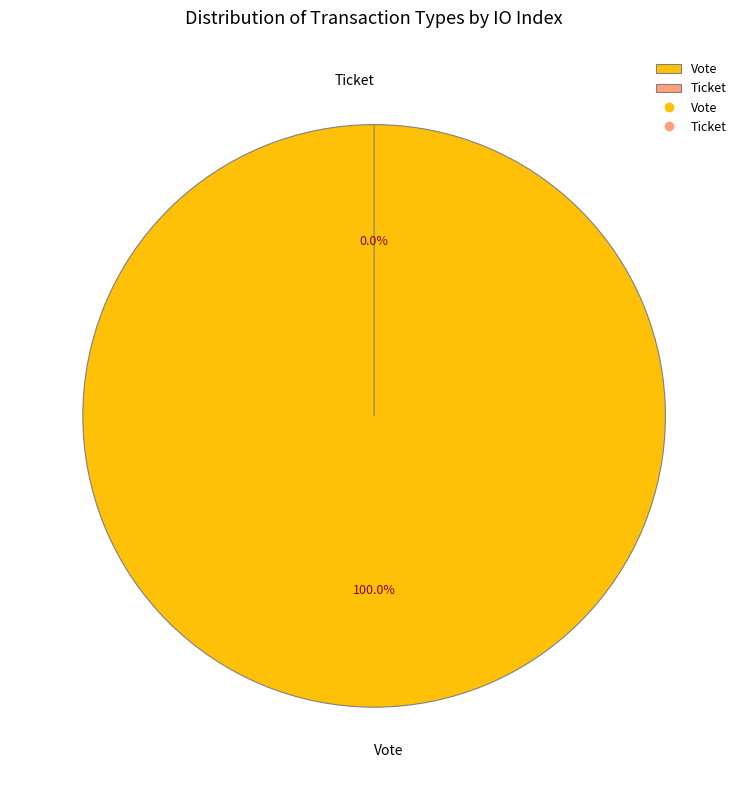

To the nearest percent, what is the combined percentage of Vote and Ticket?

100%